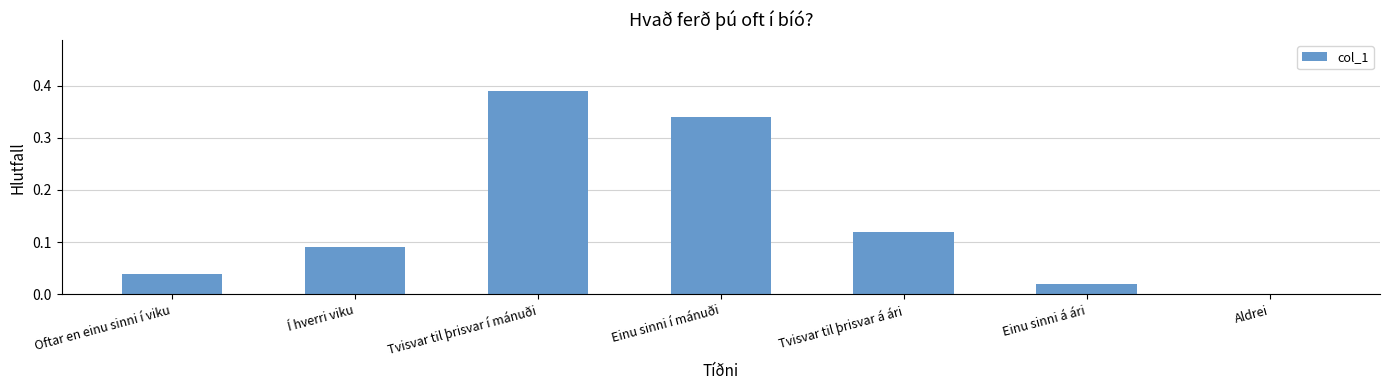

What is the sum of the values at Einu sinni í mánuði and Tvisvar til þrisvar á ári?

0.5